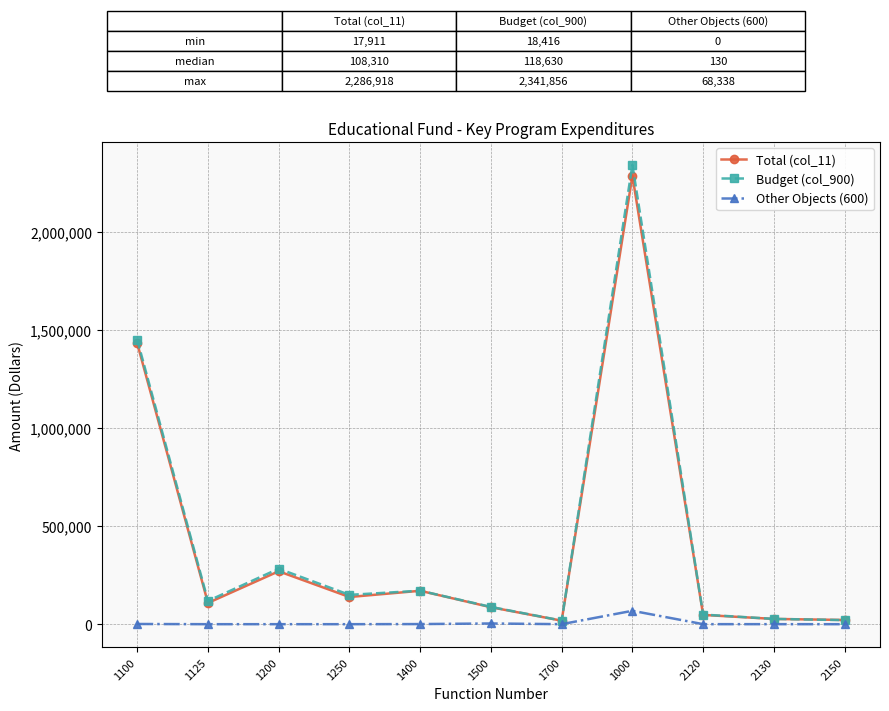

In Other Objects (600), how many points are lower than both neighbors (excluding endpoints)?

4